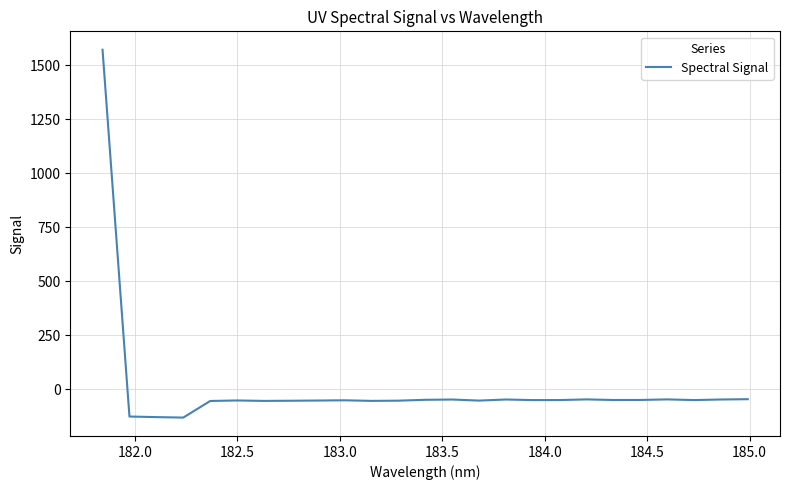

What is the minimum value shown in the chart?

-131.3